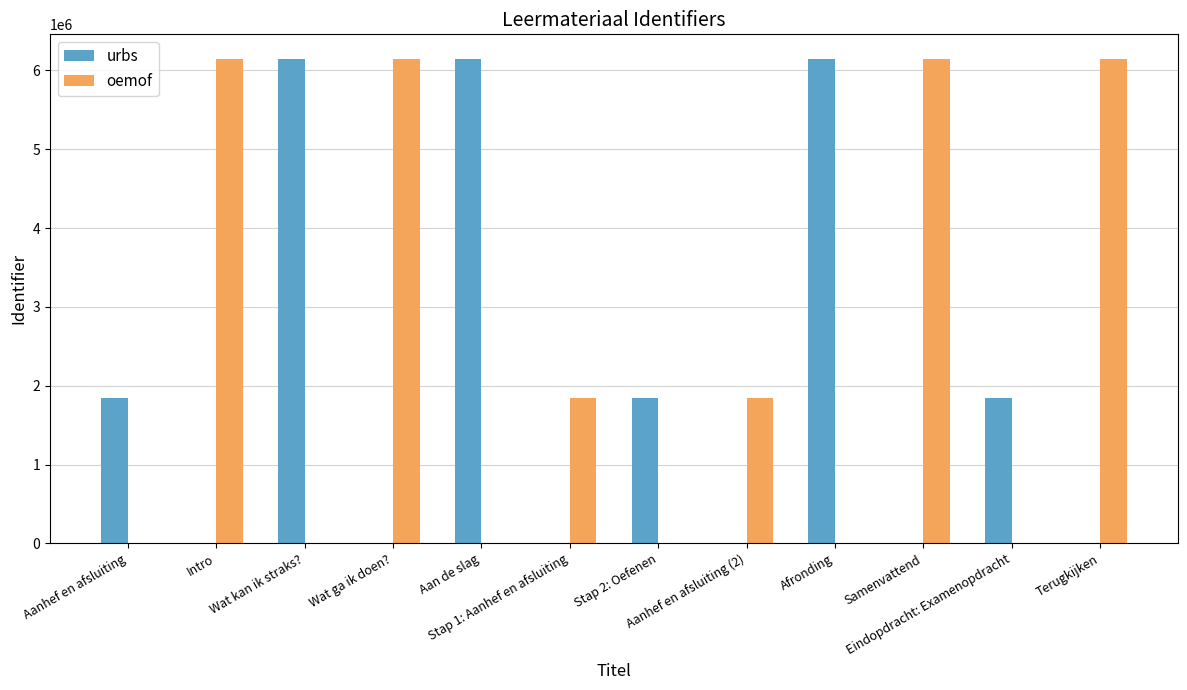

What is the highest value of the oemof series?

6149623